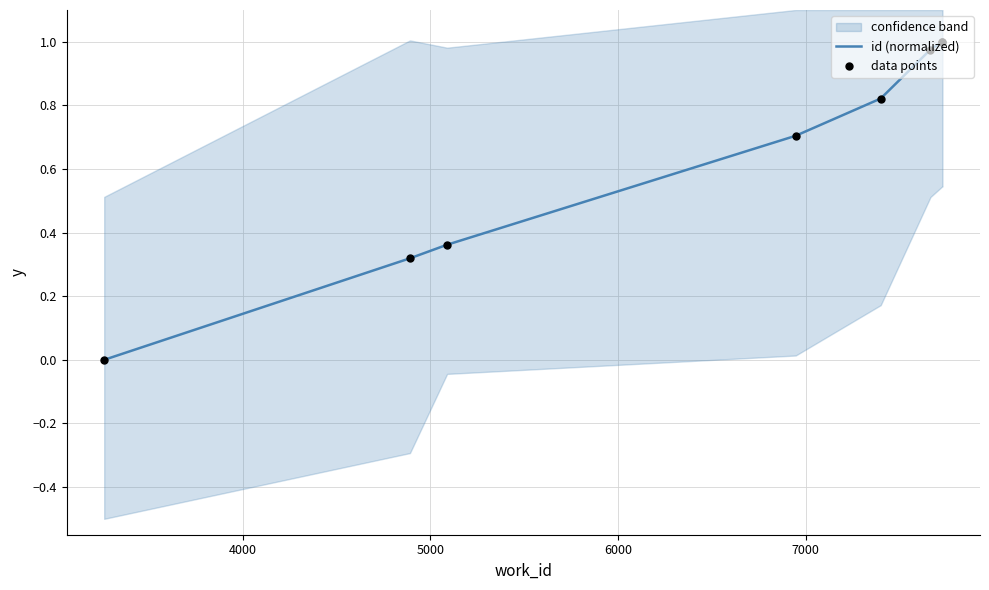

At how many categories does at least one series exceed 0?

7